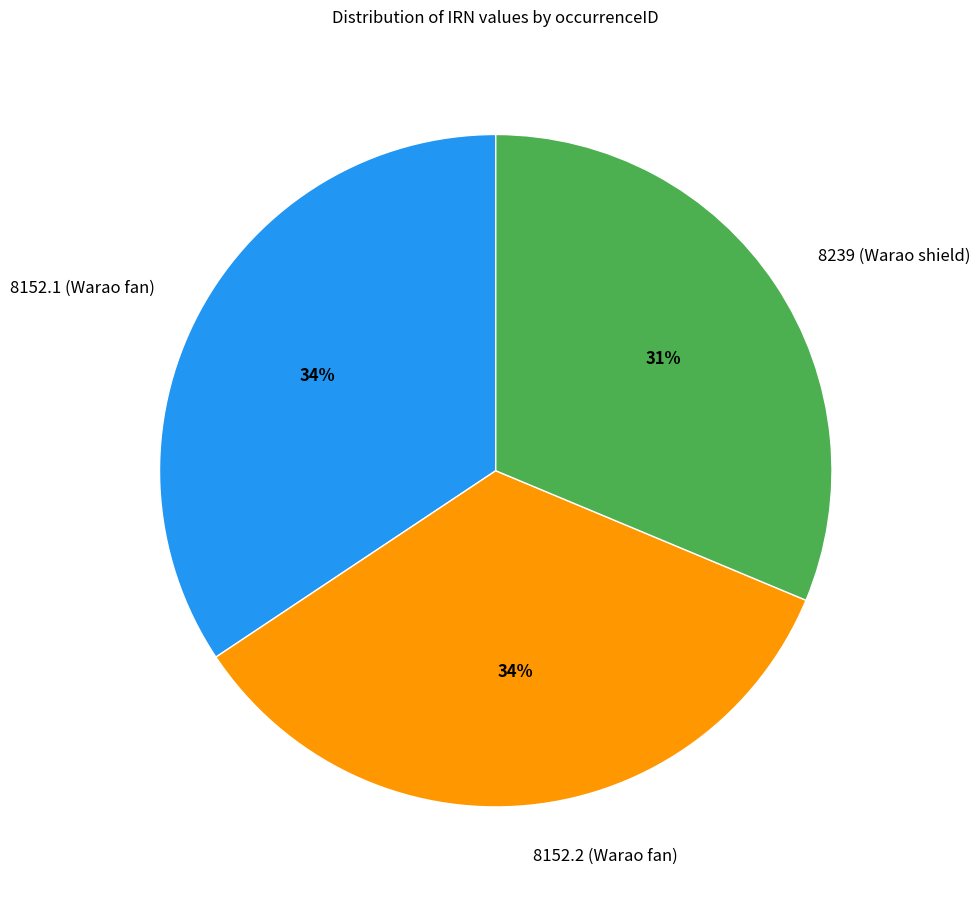

What percentage is the 8152.1 (Warao fan) slice, to the nearest percent?

34%